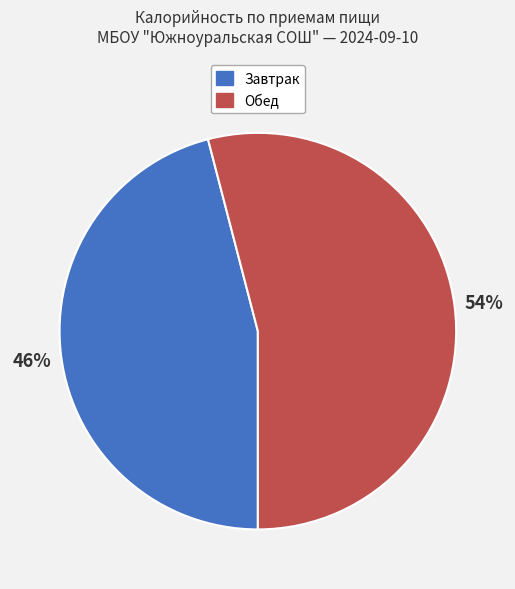

To the nearest percent, what is the average slice percentage?

50%